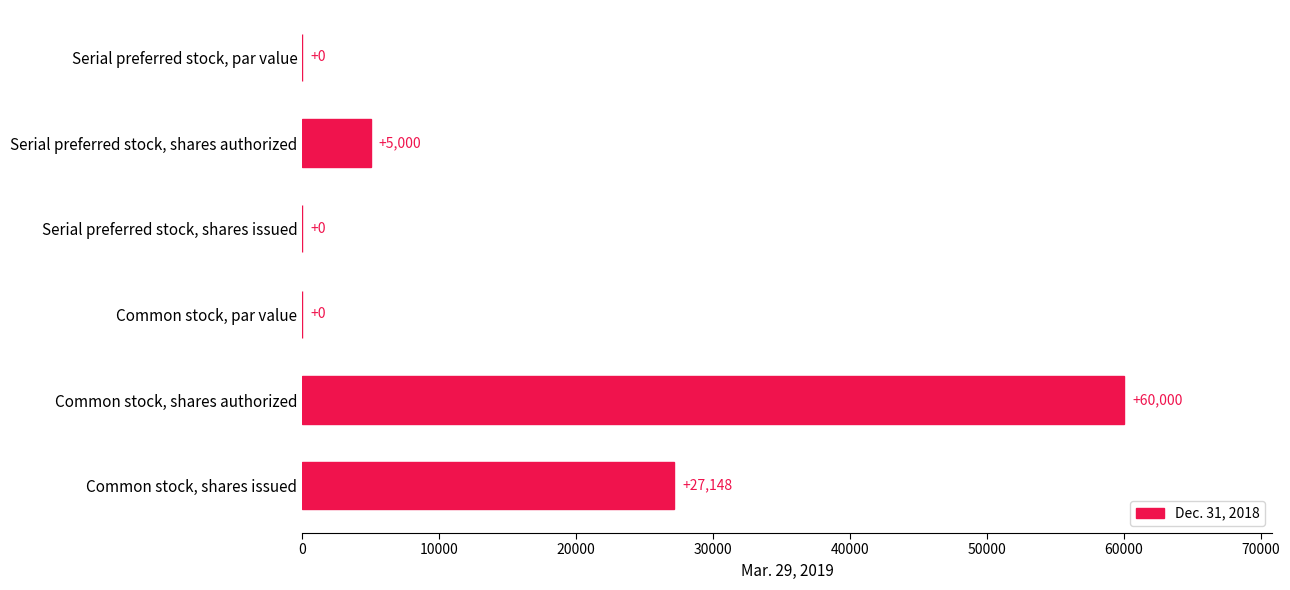

What is the greatest value displayed?

60000